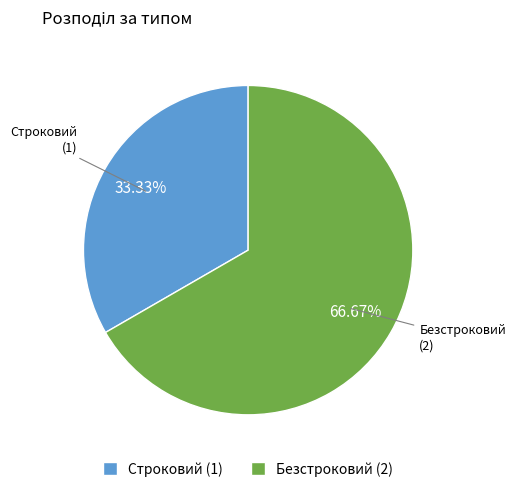

What is the ratio of the value at Безстроковий (2) to the value at Строковий (1)?

2.0